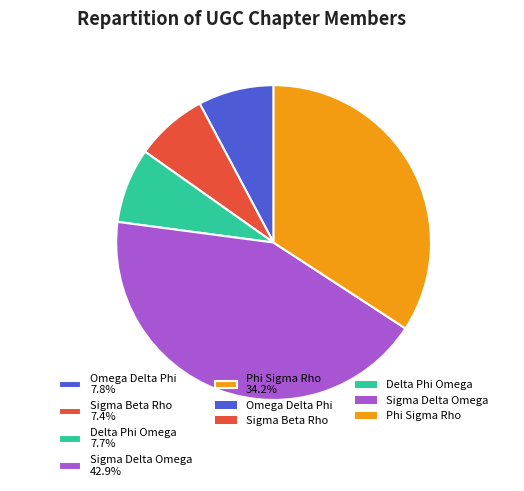

The Omega Delta Phi slice represents 1% of the pie. True or false?

False